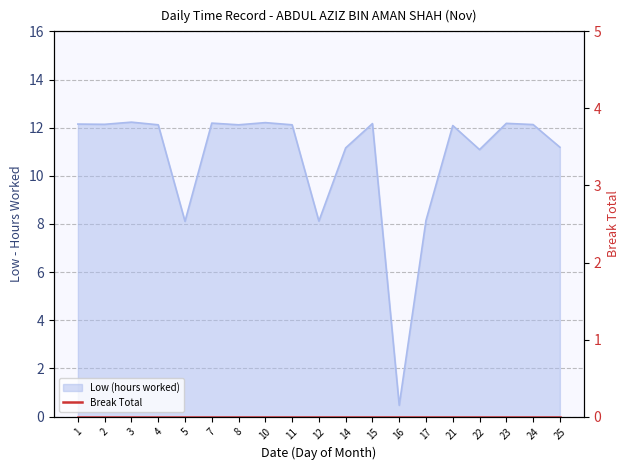

The chart shows a value of 12.2 at 15. True or false?

True